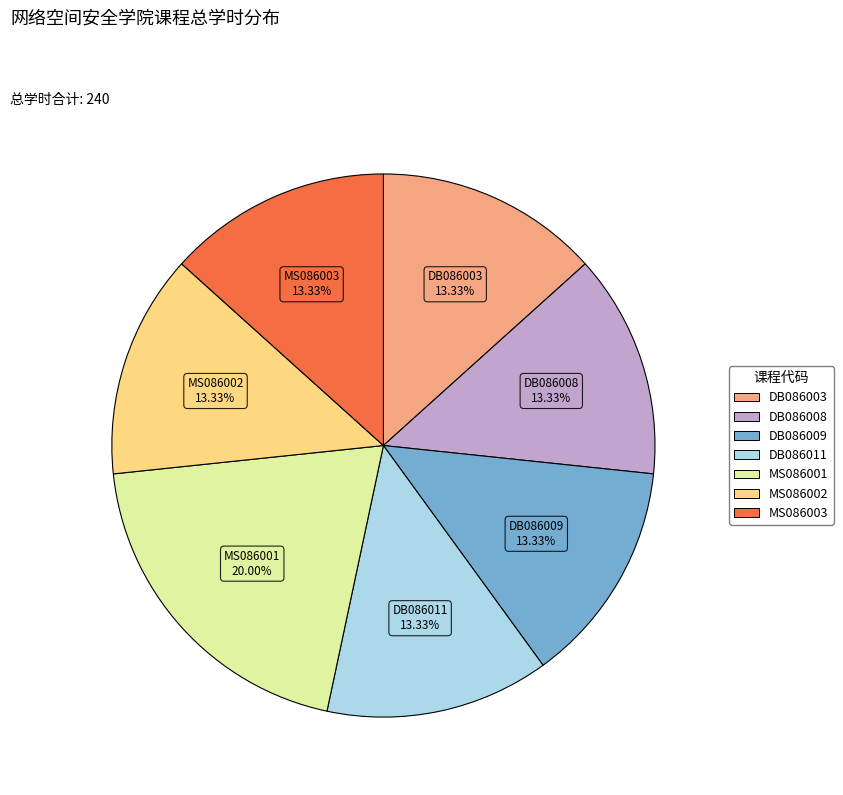

Is it true that DB086003 is 24% of the pie?

False